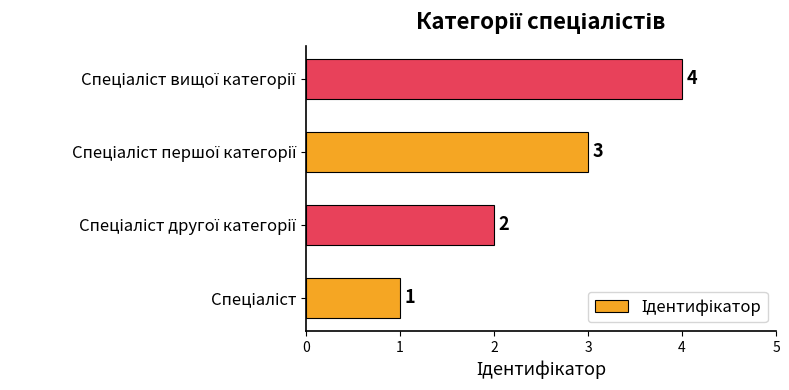

What is the maximum value shown in the chart?

4